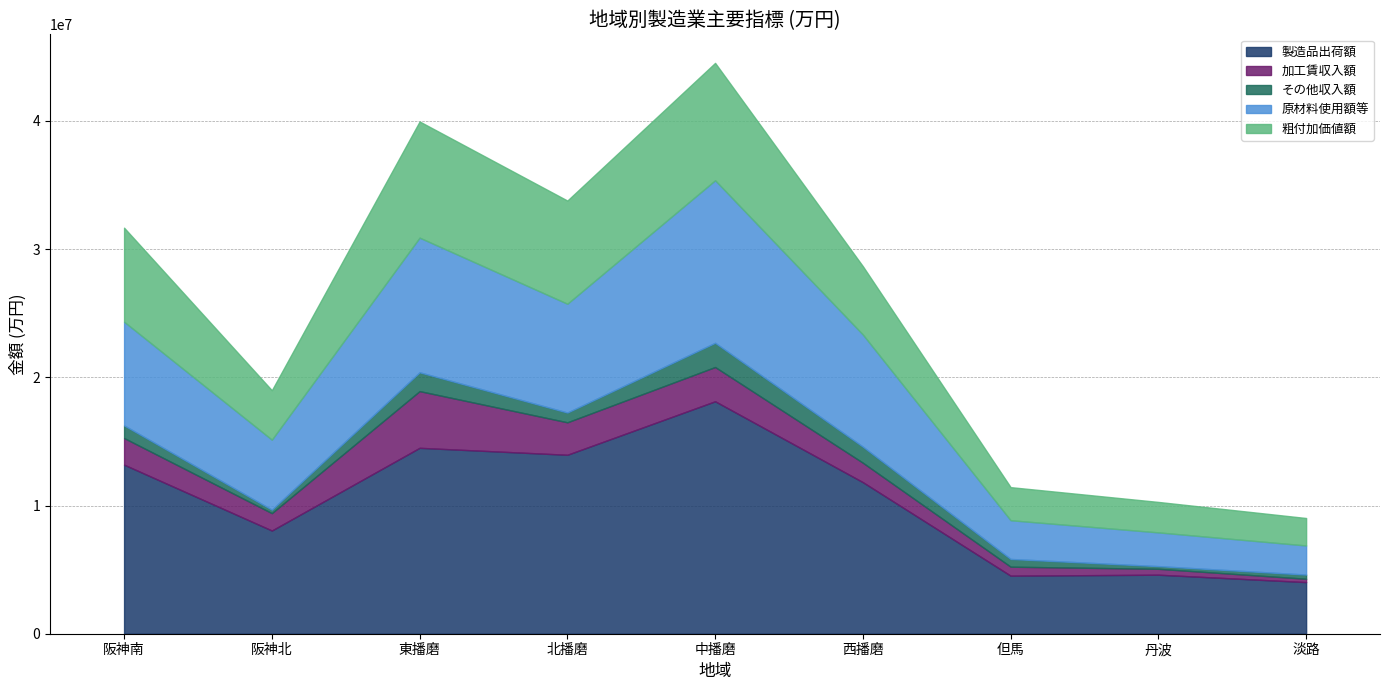

What is the total value across all series at 淡路?

9027436